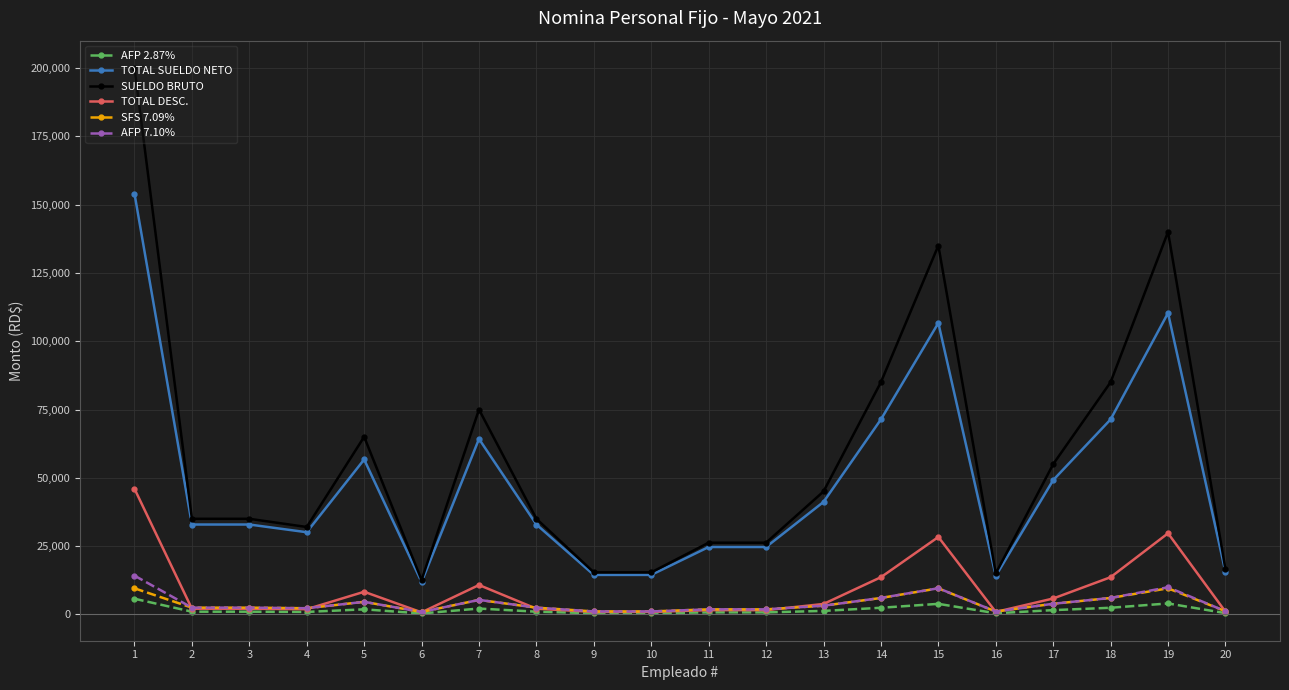

Which series has the largest total across all categories?

SUELDO BRUTO